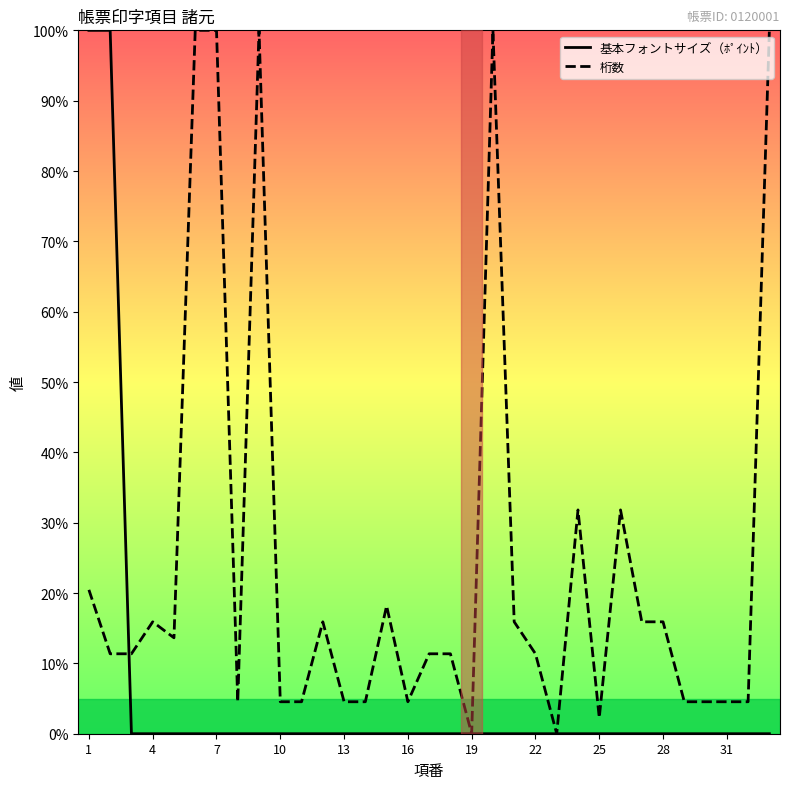

What is the difference between the maximum and minimum values in the 桁数 series?

100.0